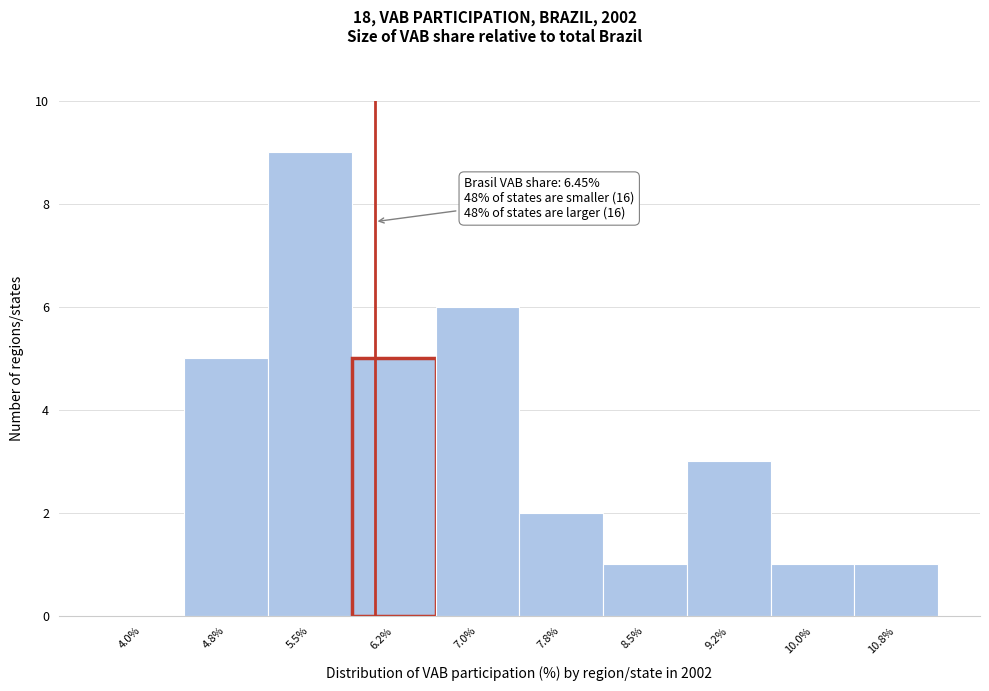

Reading left to right, list all the values displayed in this chart.

4.0%=0	4.8%=5	5.5%=9	6.2%=5	7.0%=6	7.8%=2	8.5%=1	9.2%=3	10.0%=1	10.8%=1